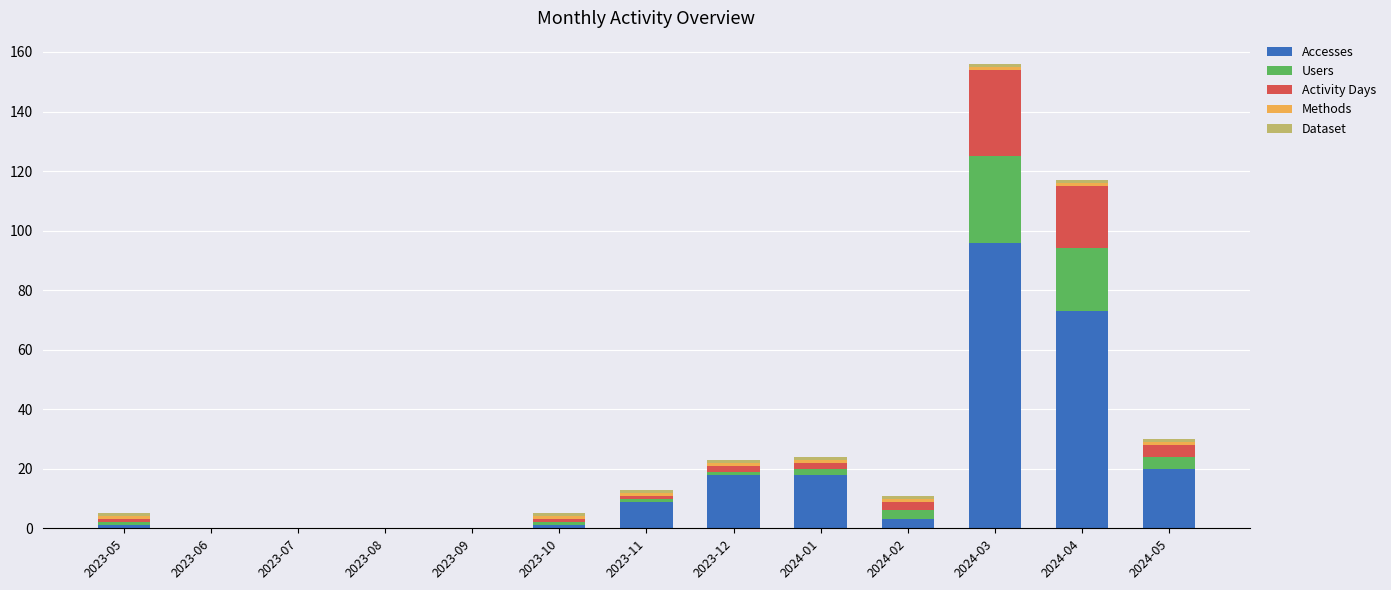

What is the highest value of the Accesses series?

96